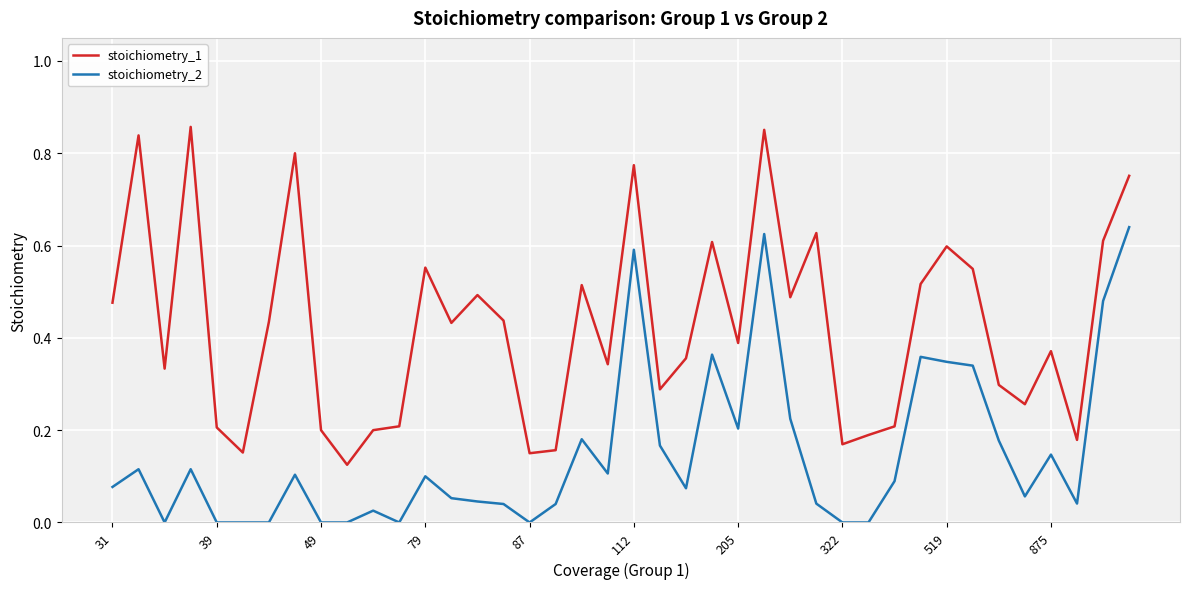

What is the difference between the maximum and minimum values in the stoichiometry_1 series?

0.7